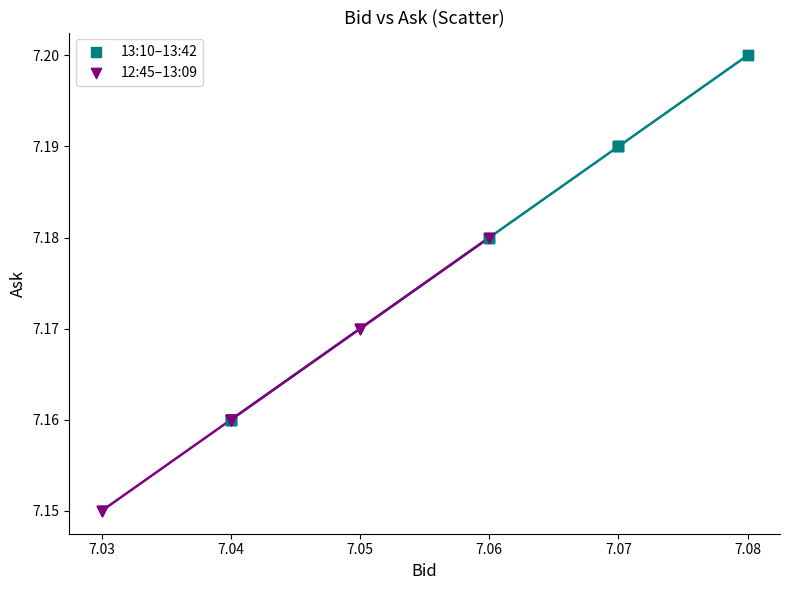

Which series has the widest spread of Y values?

13:10–13:42